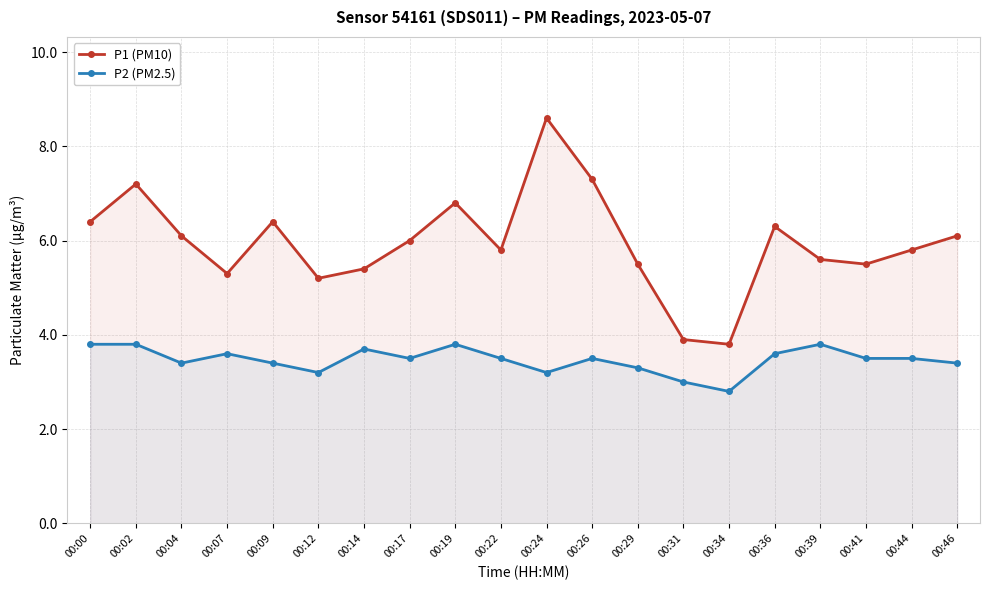

What are all the series names shown in the legend?

P1 (PM10), P2 (PM2.5)